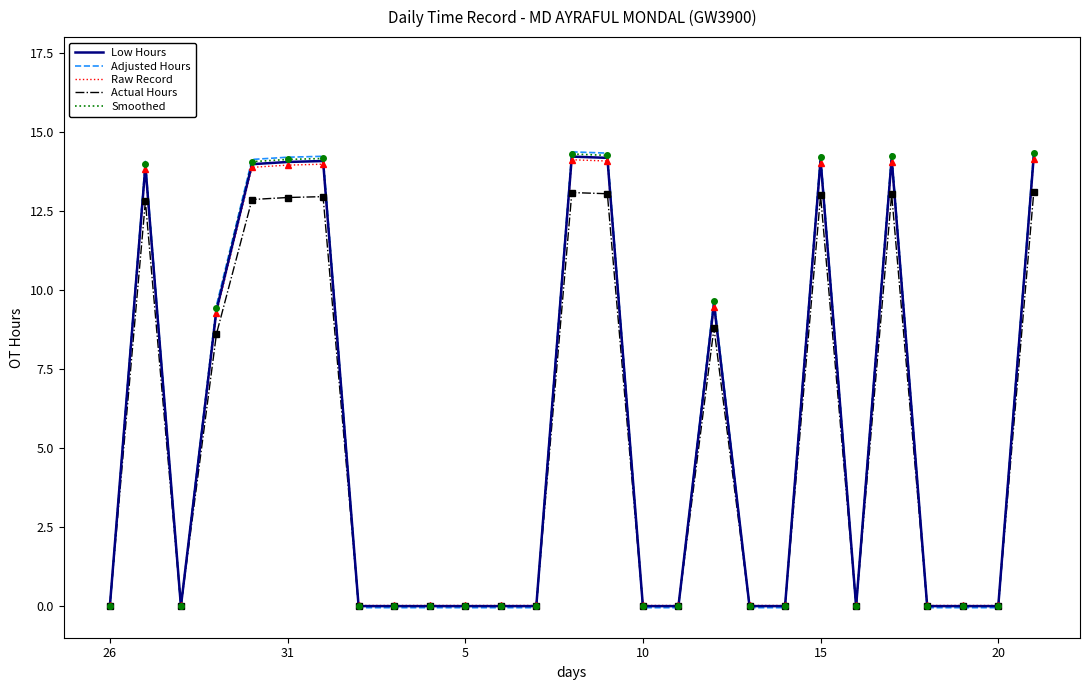

Which series has the widest spread of values?

Adjusted Hours